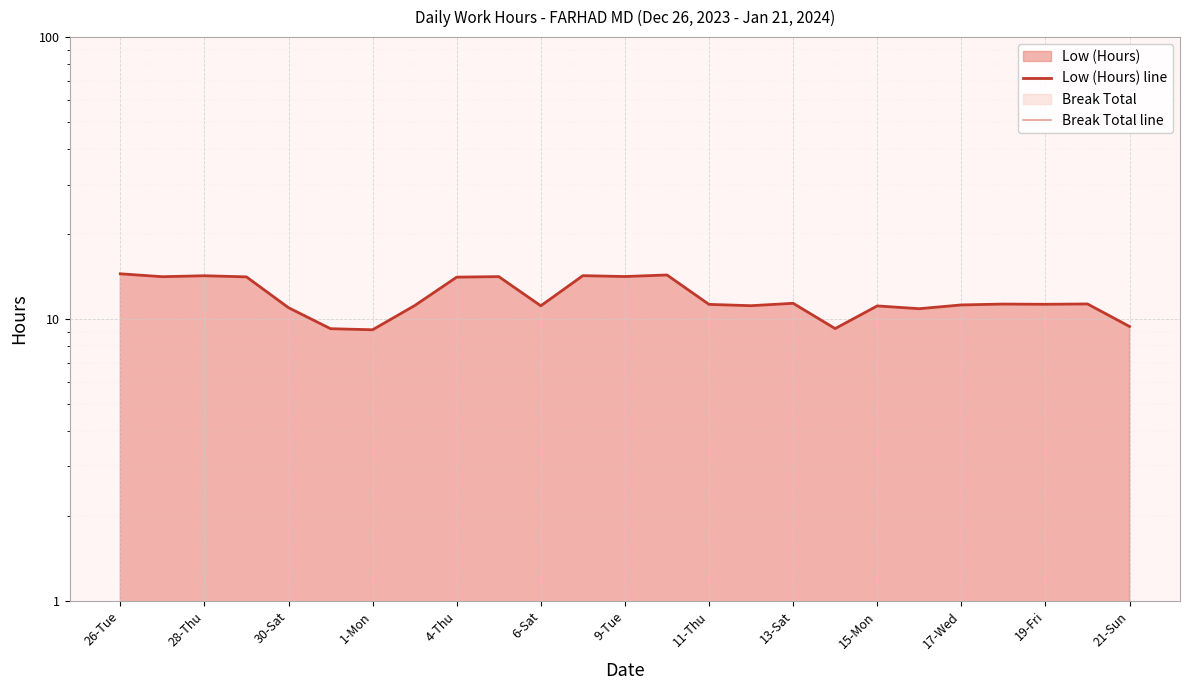

What is the spread (max minus min) of values at 1-Mon?

14.1